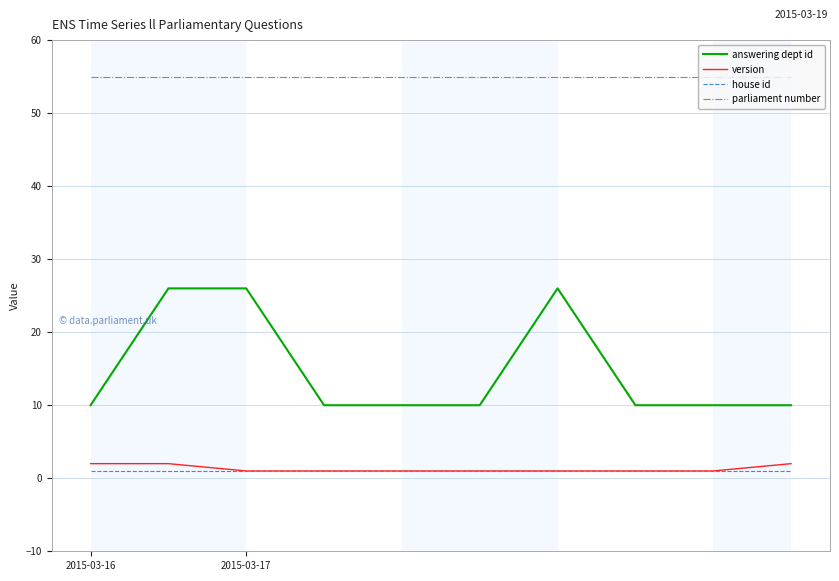

What is the minimum value for answering dept id?

10